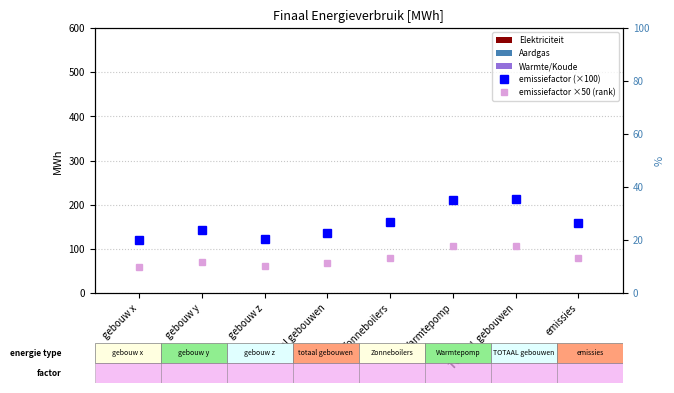

How many data points does each series have?

8